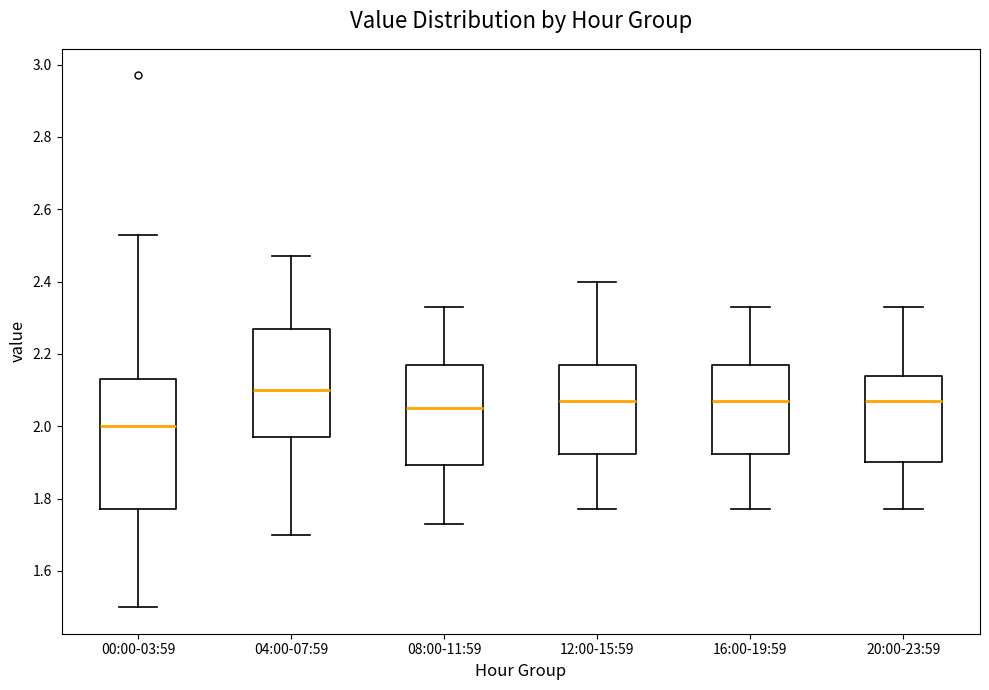

Where is the lower edge of the box for 16:00-19:59 on the y-axis? The values are not printed on the chart, so give them approximately, as read against the axis.

1.92